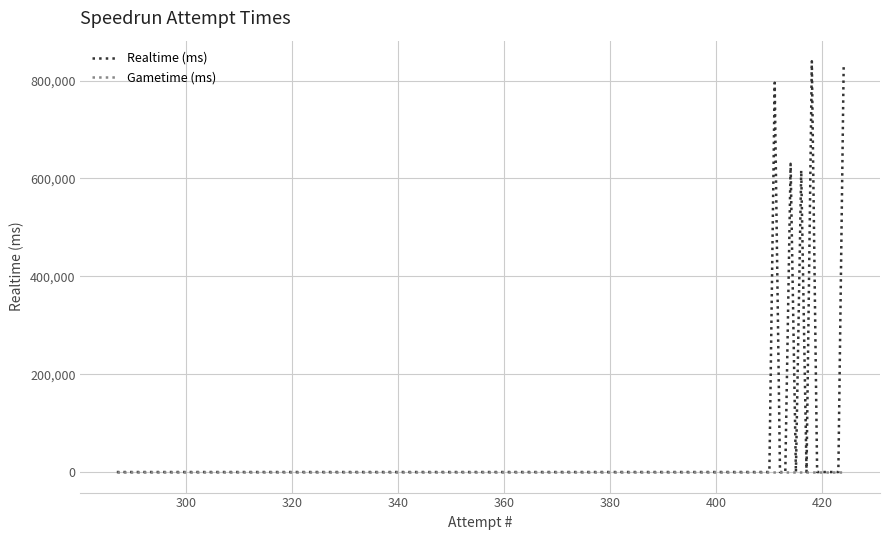

Is this an area chart (filled region under the line)?

No